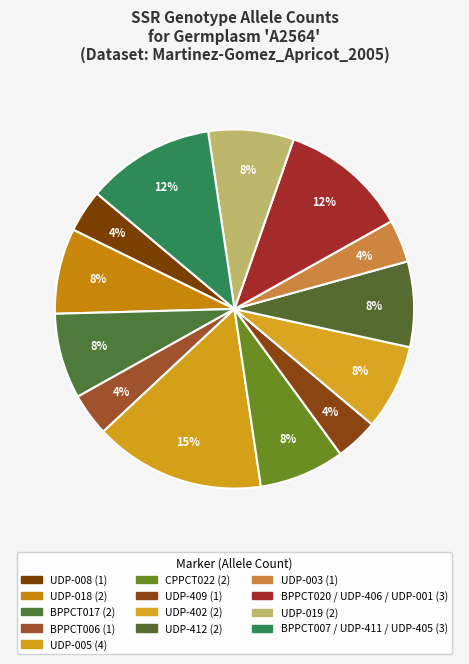

How many slices are in this pie chart?

13